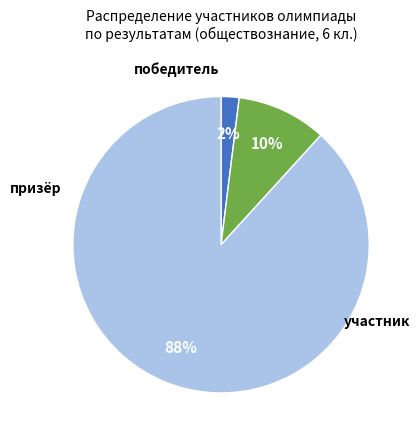

What is the smallest slice in the pie chart?

победитель